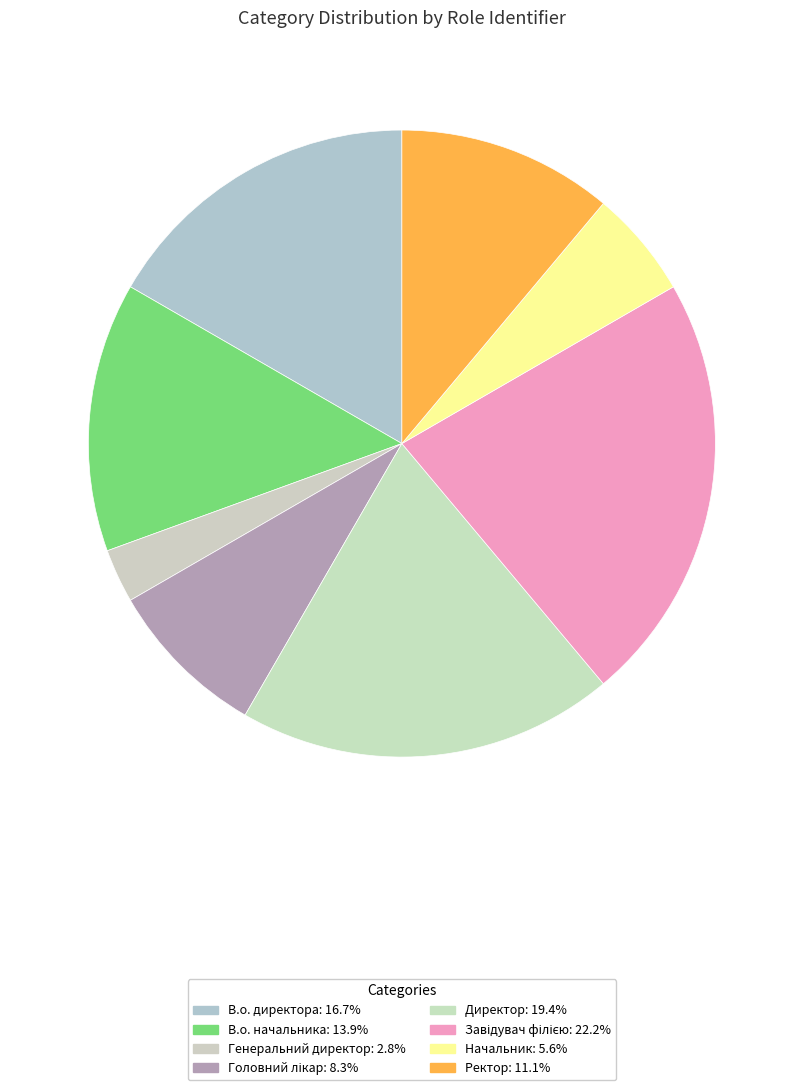

Count the number of slices in the pie.

8